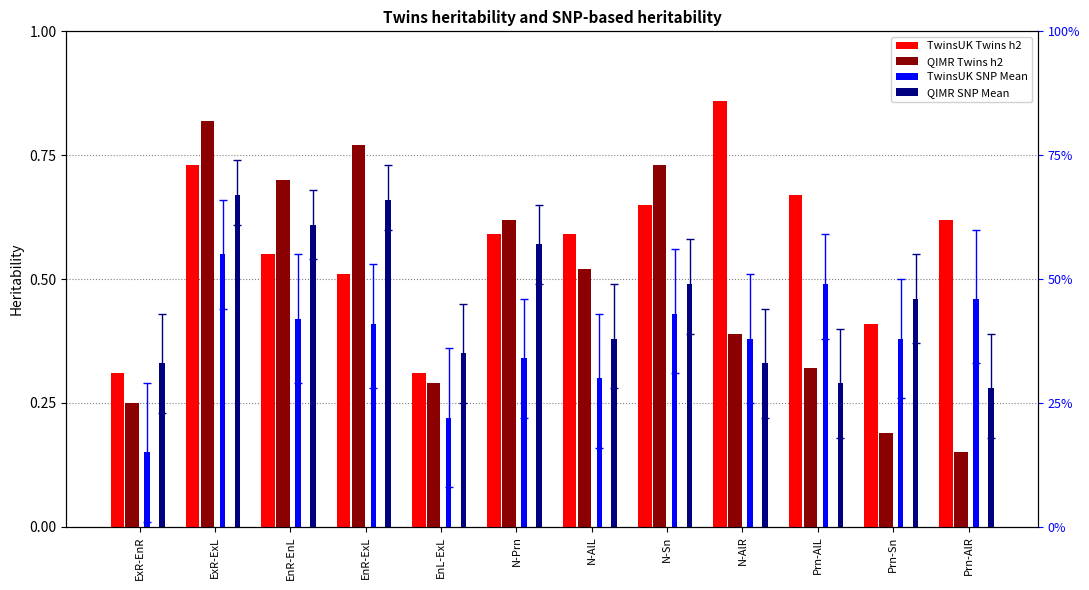

What is the greatest value displayed?

0.9